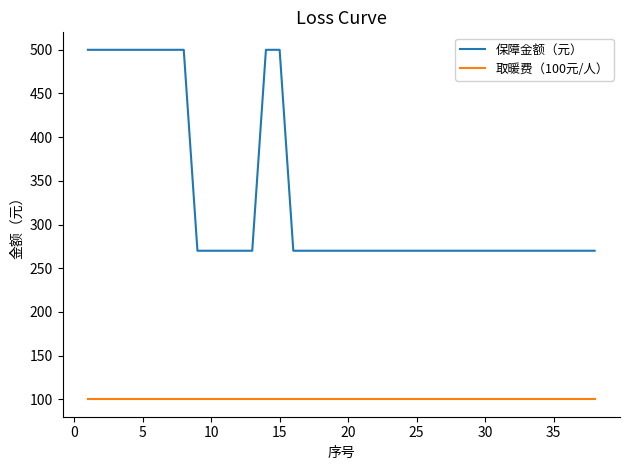

What is the lowest value of the 保障金额（元） series?

270